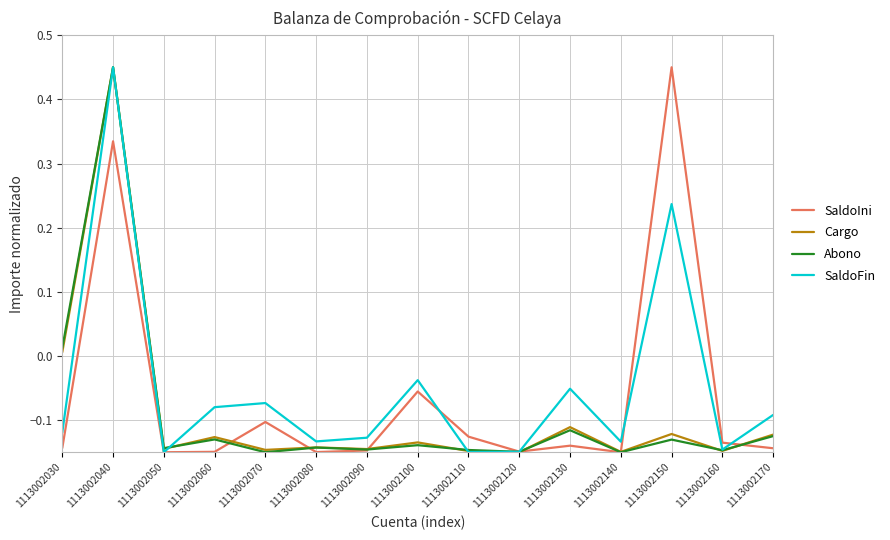

Is the value of SaldoIni at 1113002110 greater than the value of SaldoFin at 1113002050?

Yes